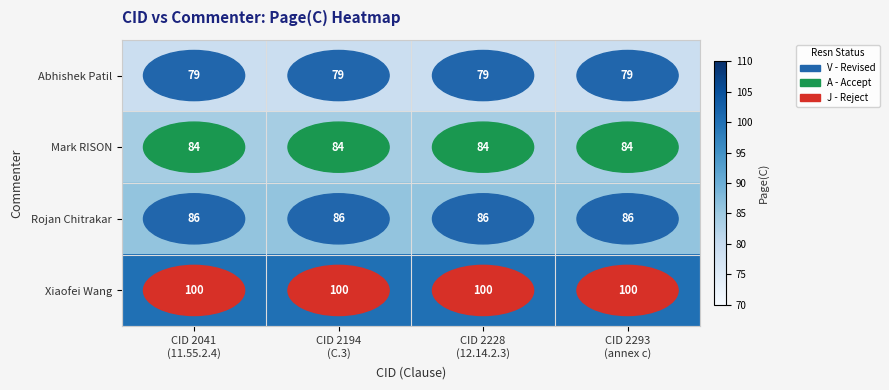

What is the average value of the Abhishek Patil series?

79